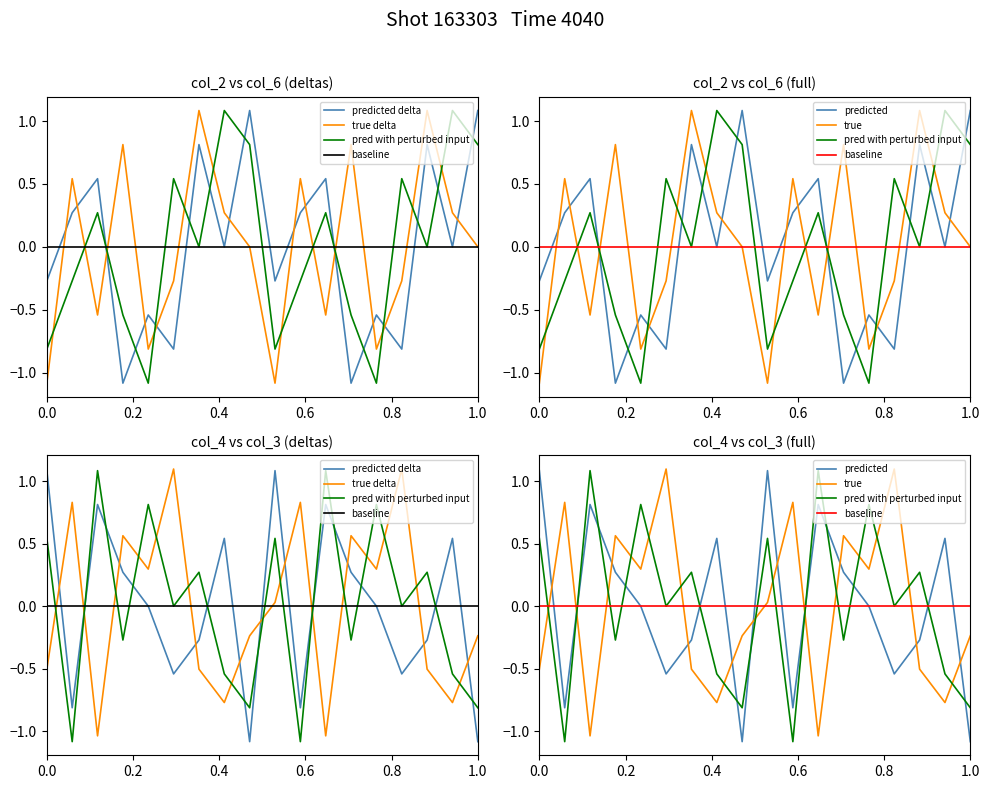

The value of col_4 at 5 is 0.3. True or false?

True